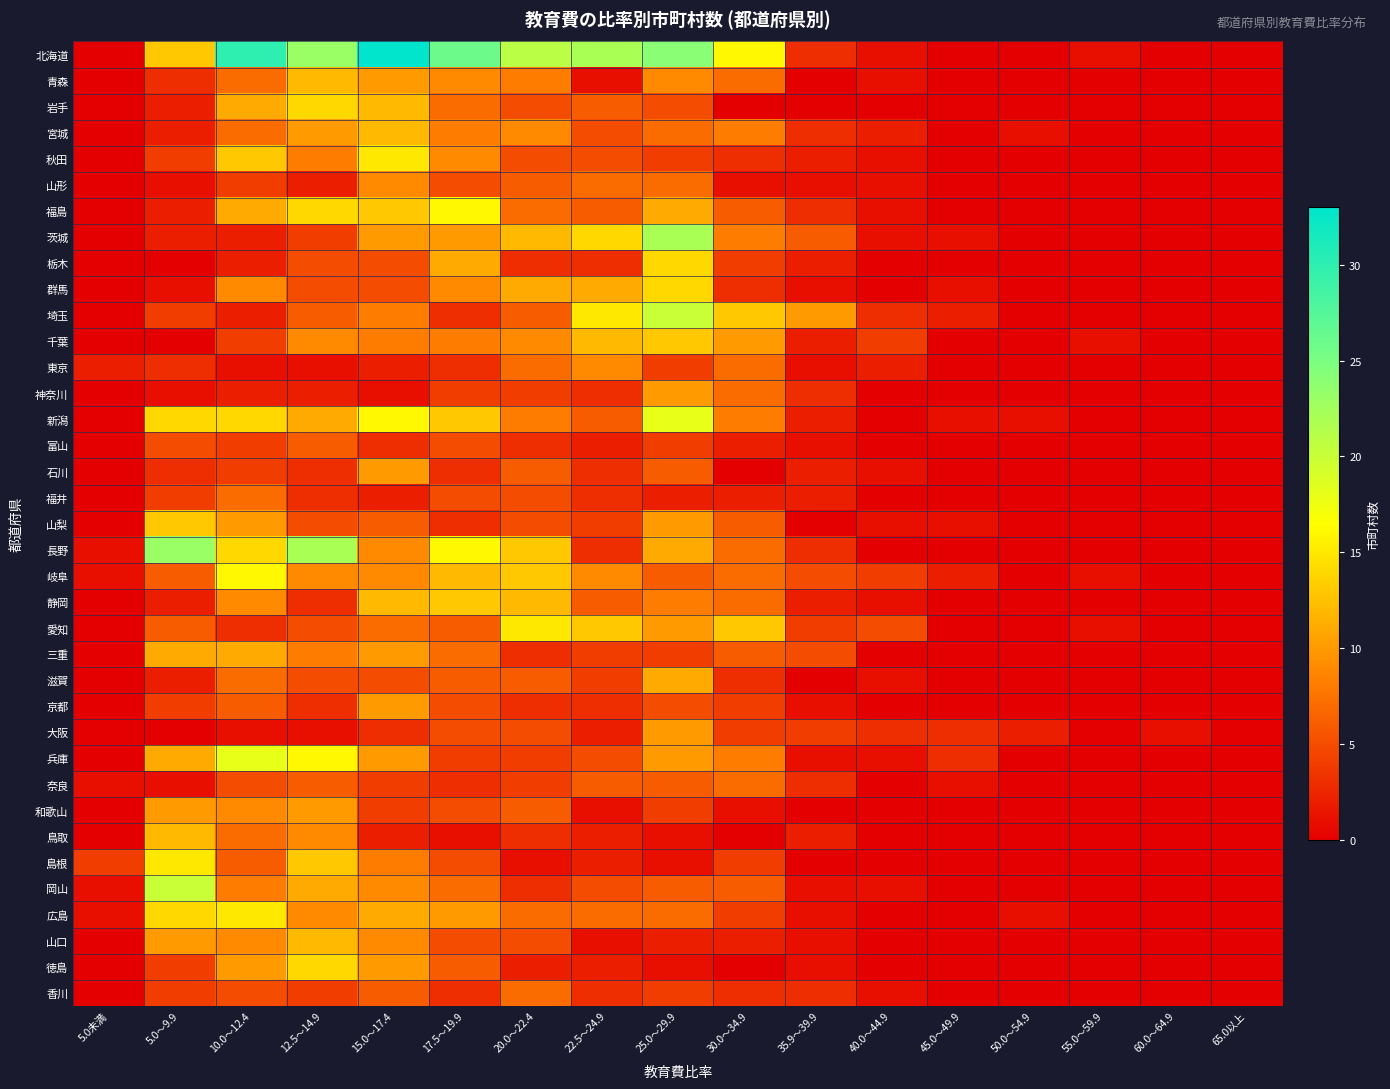

True or false: 三重 has a value of 8 at 30.0～34.9.

False